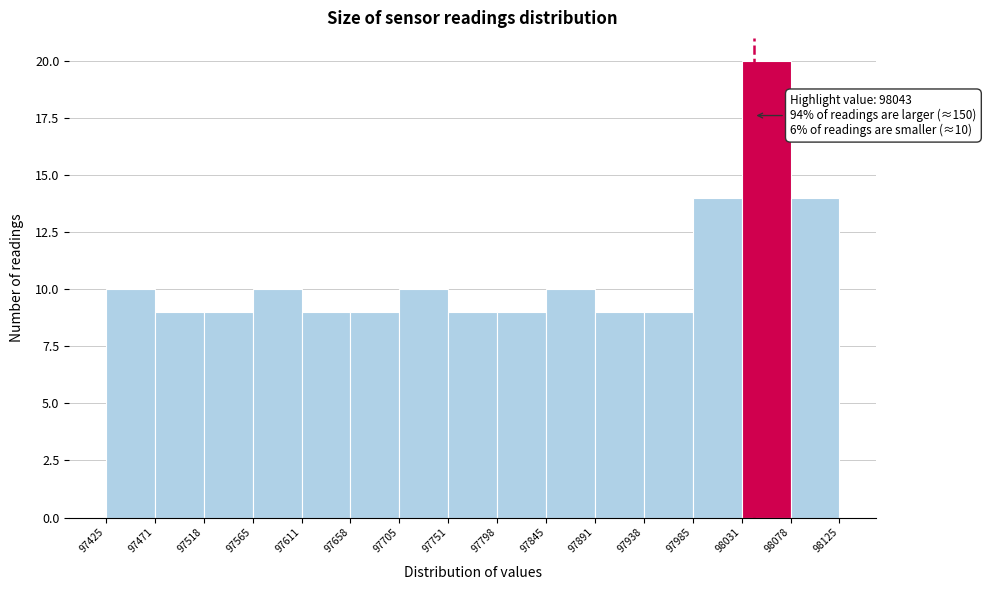

Which range on the x-axis has the tallest bar?

98031 to 98078